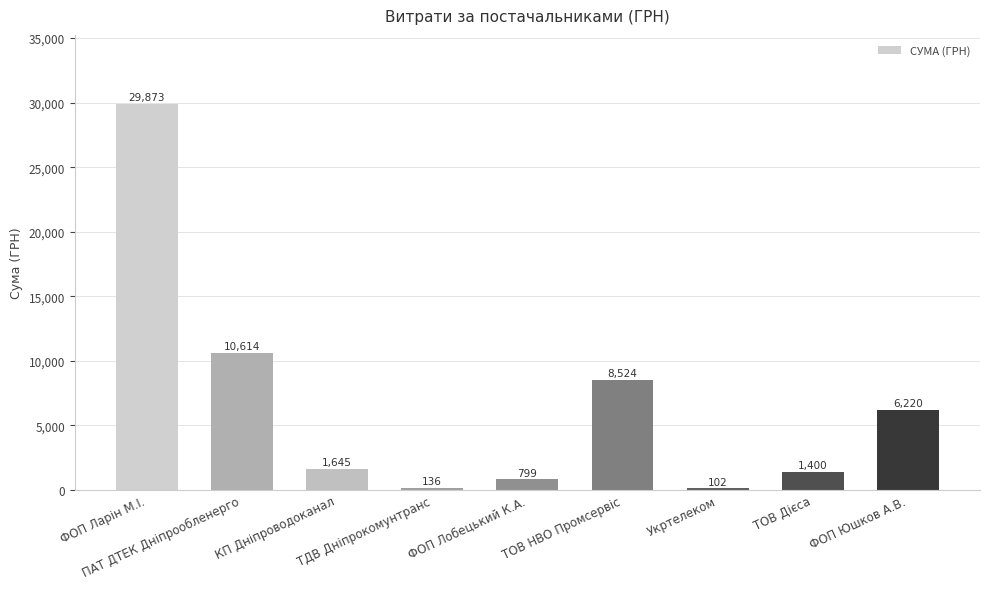

What is the greatest value displayed?

29872.8